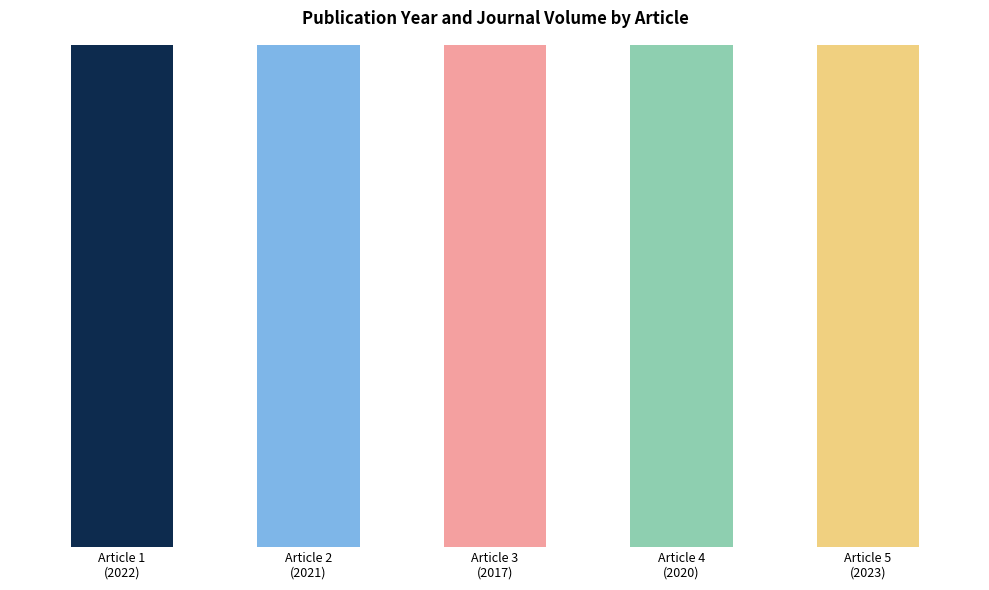

Which category has the highest value across all series?

Article 5
(2023)